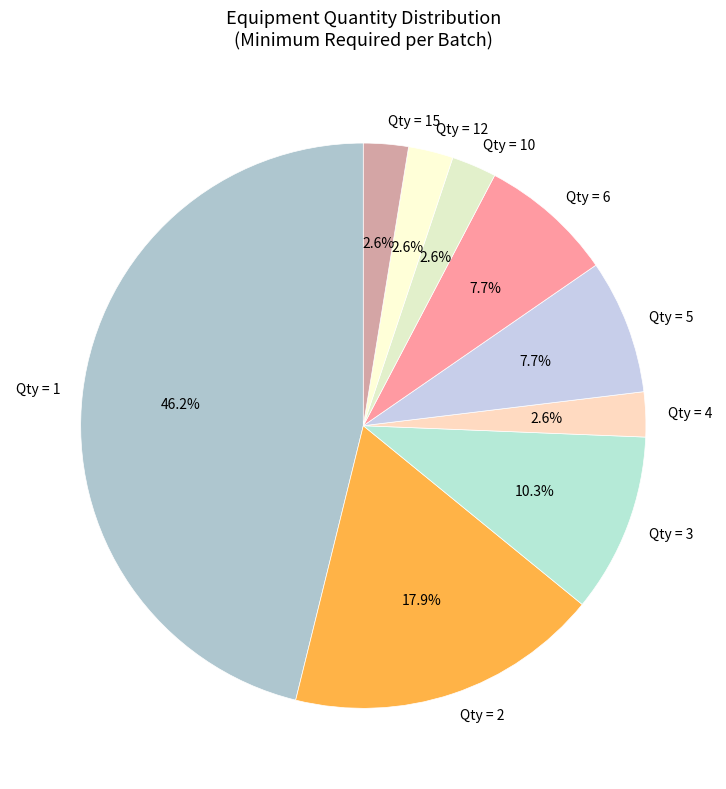

Does any single category account for the majority?

No